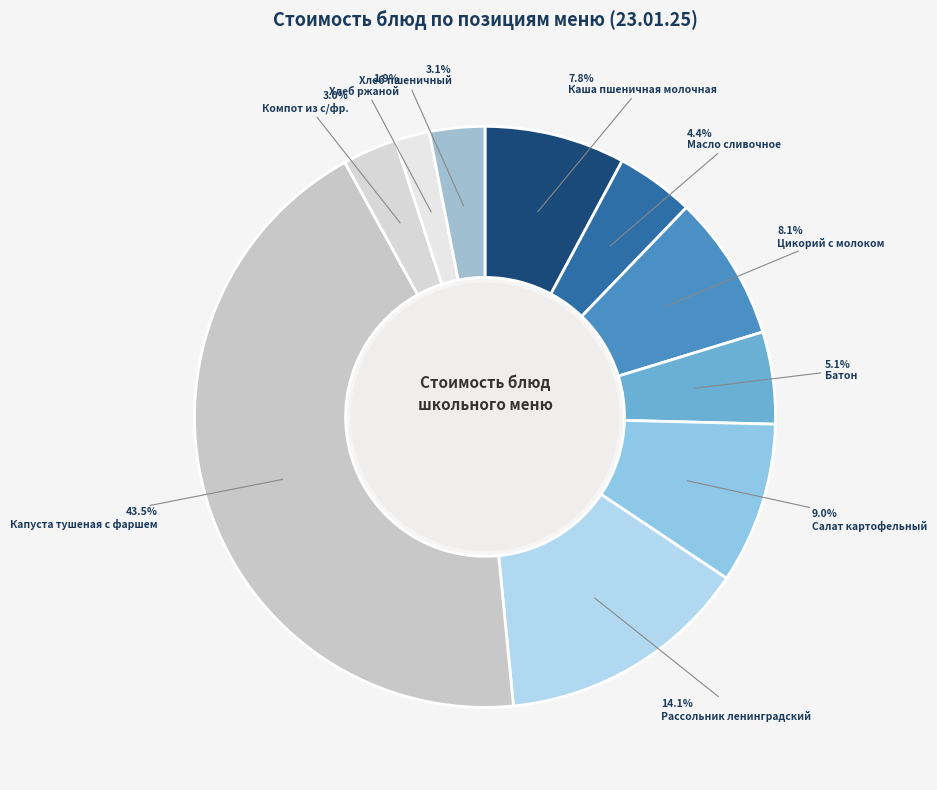

Does Компот из с/фр. represent more than half of the total?

No